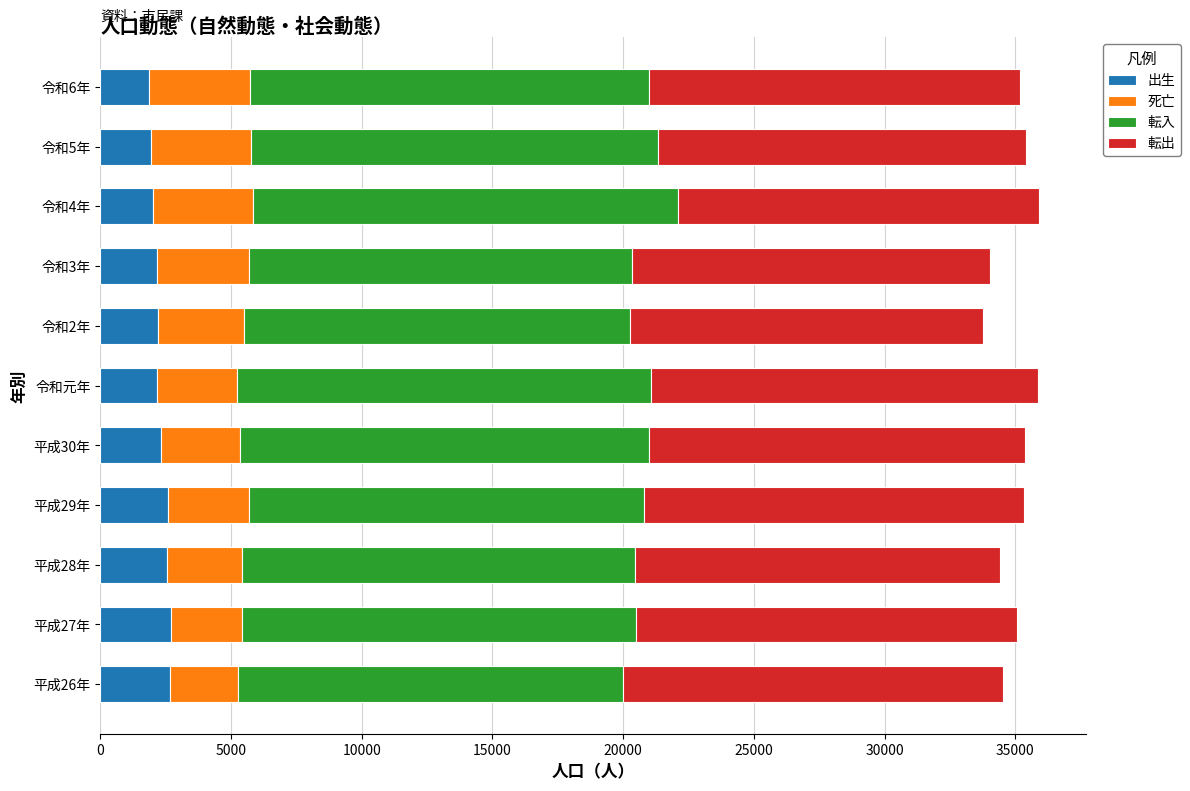

What is the total value across all series at 令和4年?

35912